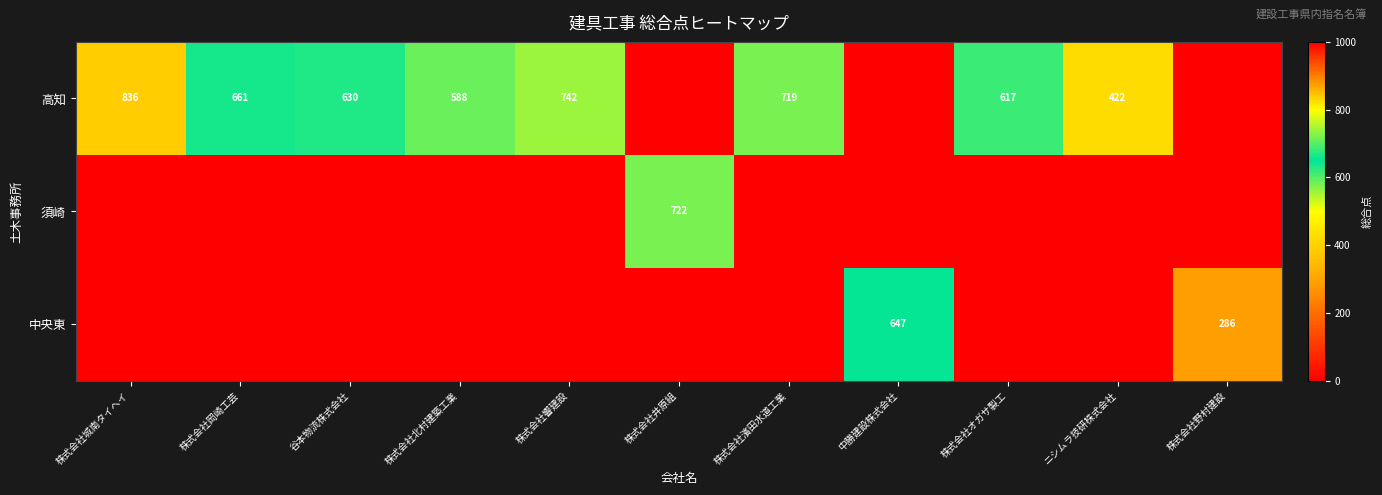

Which category has the lowest value across all series?

株式会社井原組